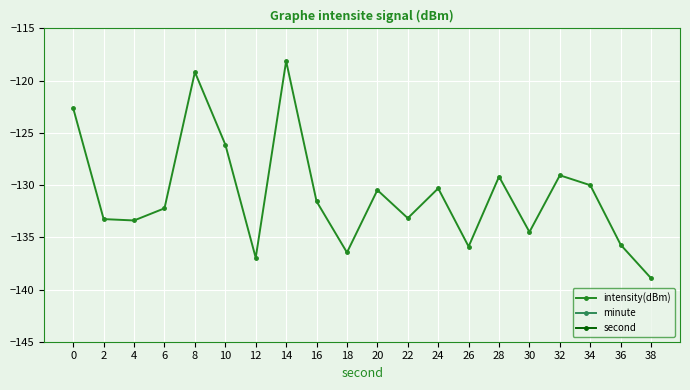

True or false: intensity(dBm) and minute cross at least once.

False